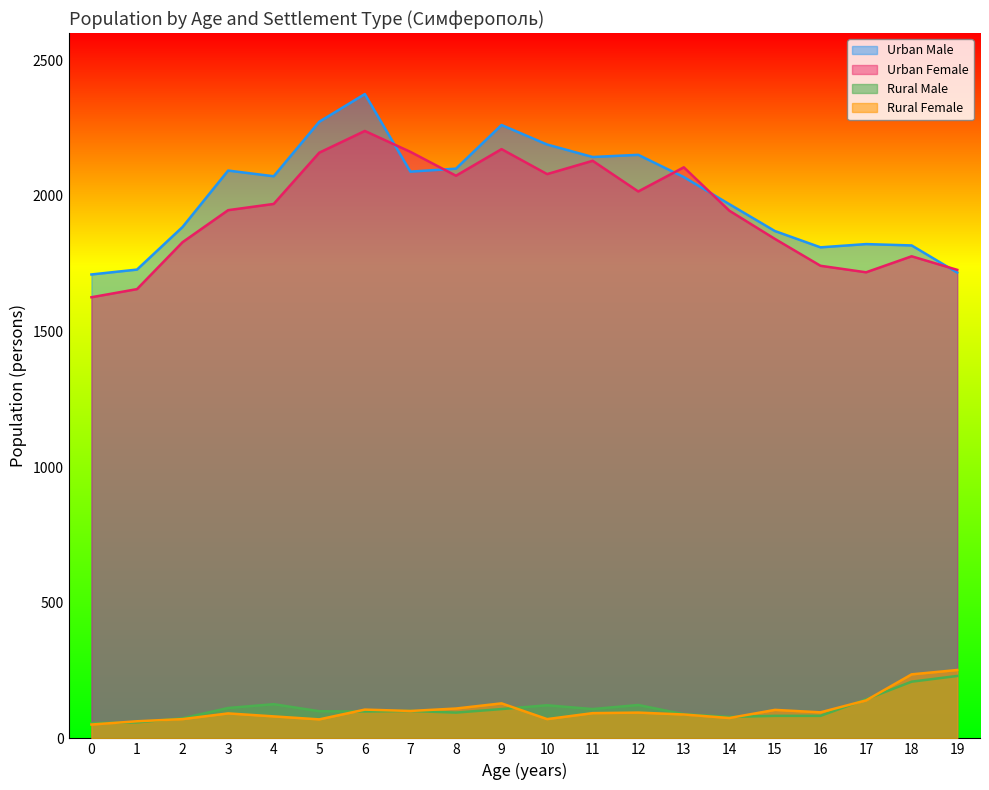

Is it true that Rural Male equals 83 at 16?

True